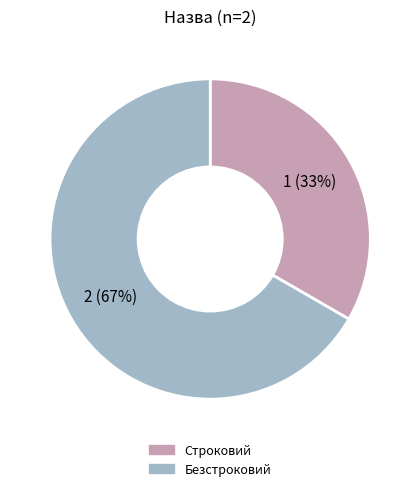

True or false: Безстроковий accounts for 67% of the total.

True